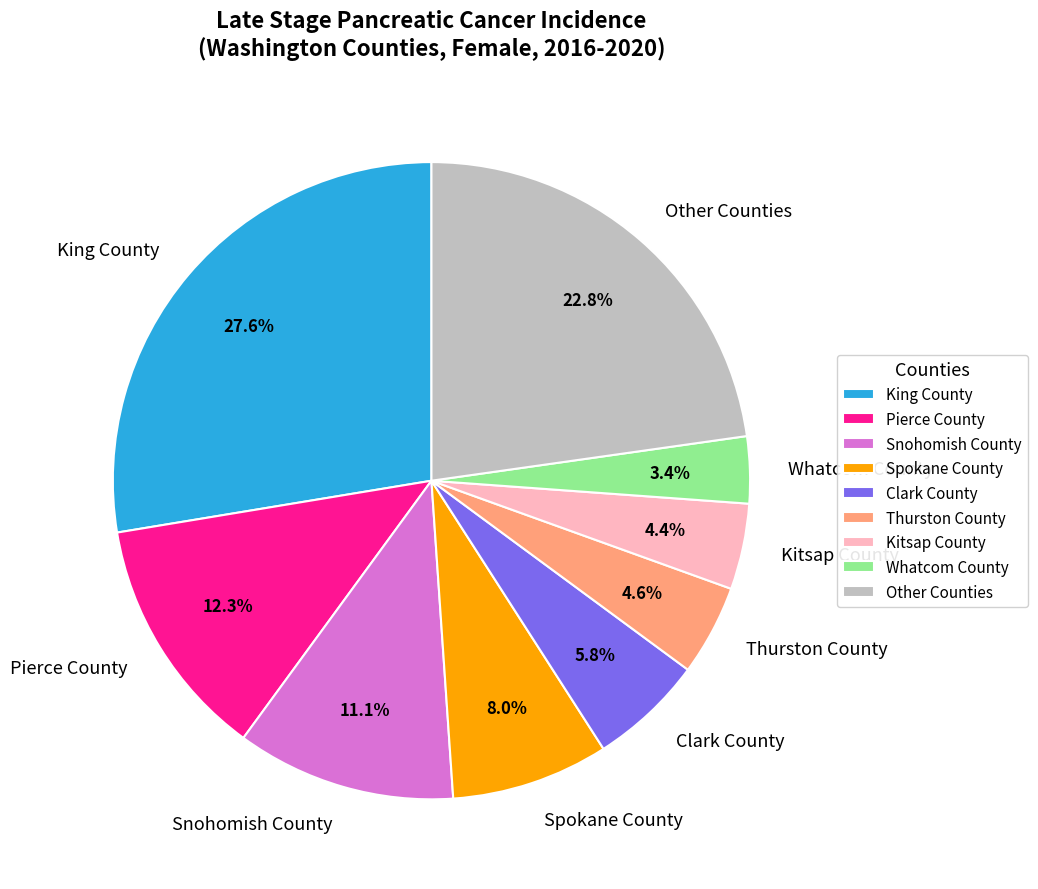

Which slice is the largest?

King County